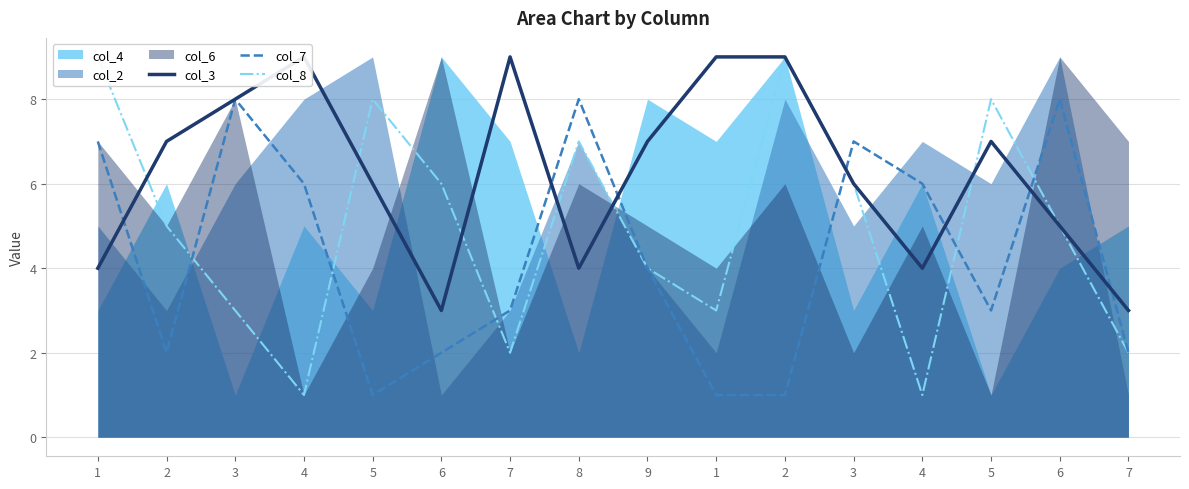

Is the value of col_7 at 2 greater than the value of col_3 at 9?

No